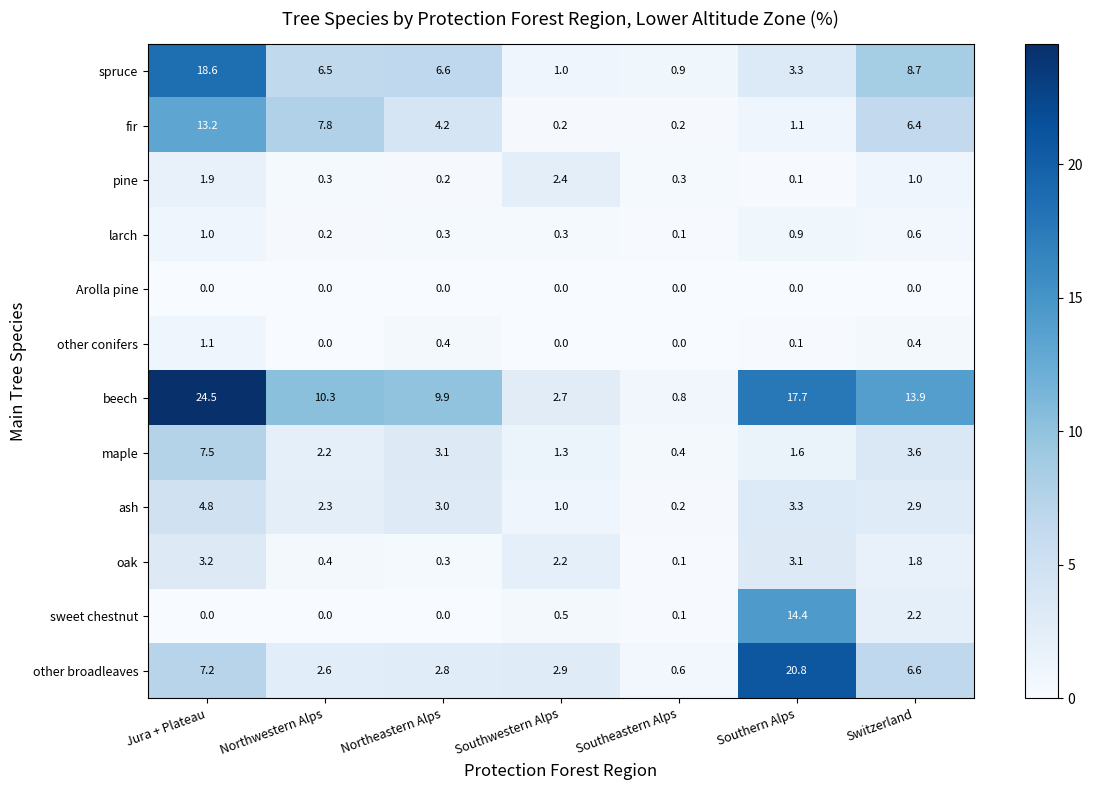

Where is ash nearest to the value 2?

Northwestern Alps